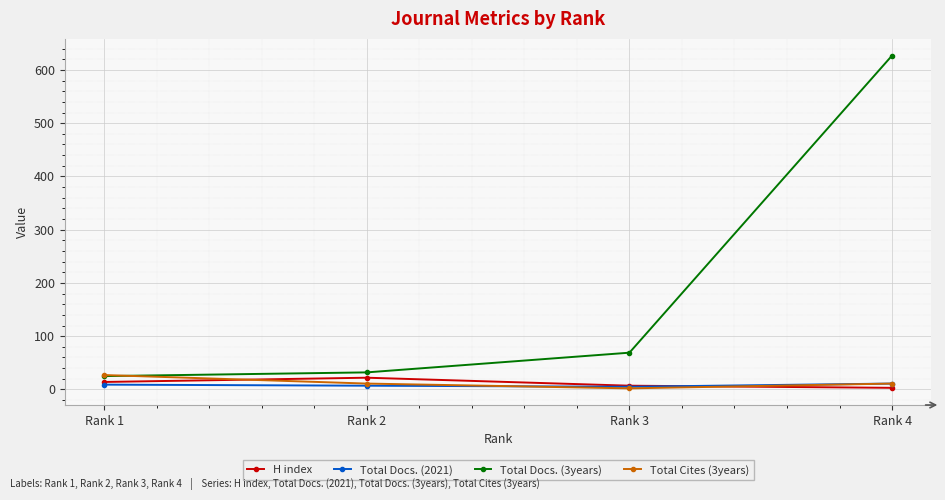

What is the average value of the H index series?

12